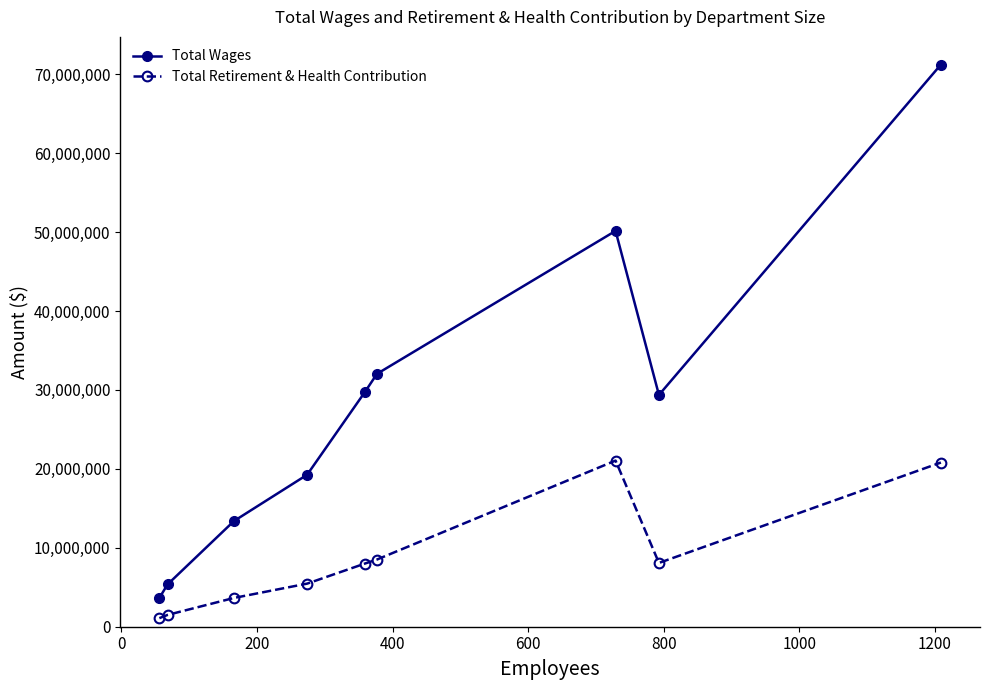

How many lines are shown in the chart?

2